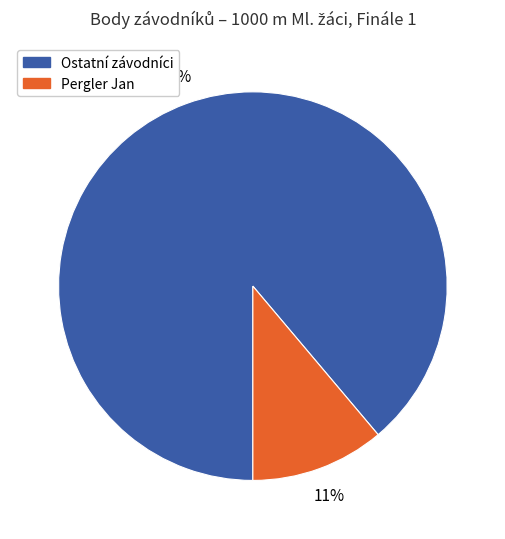

To the nearest percent, what portion does Pergler Jan represent?

11%